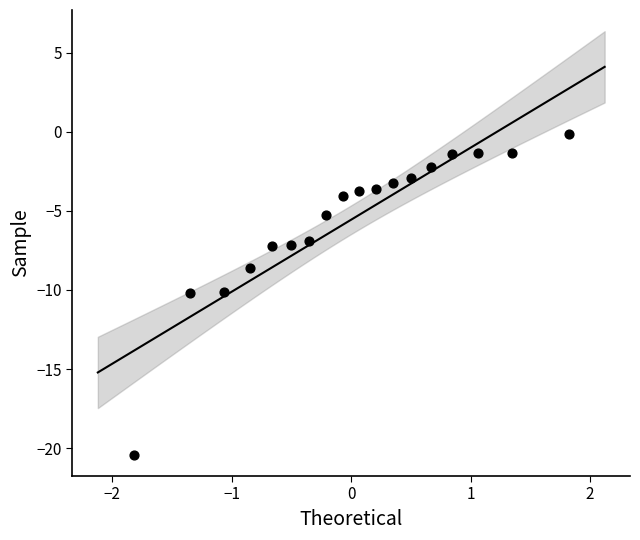

What is the range of Y values (max minus min)?

20.3